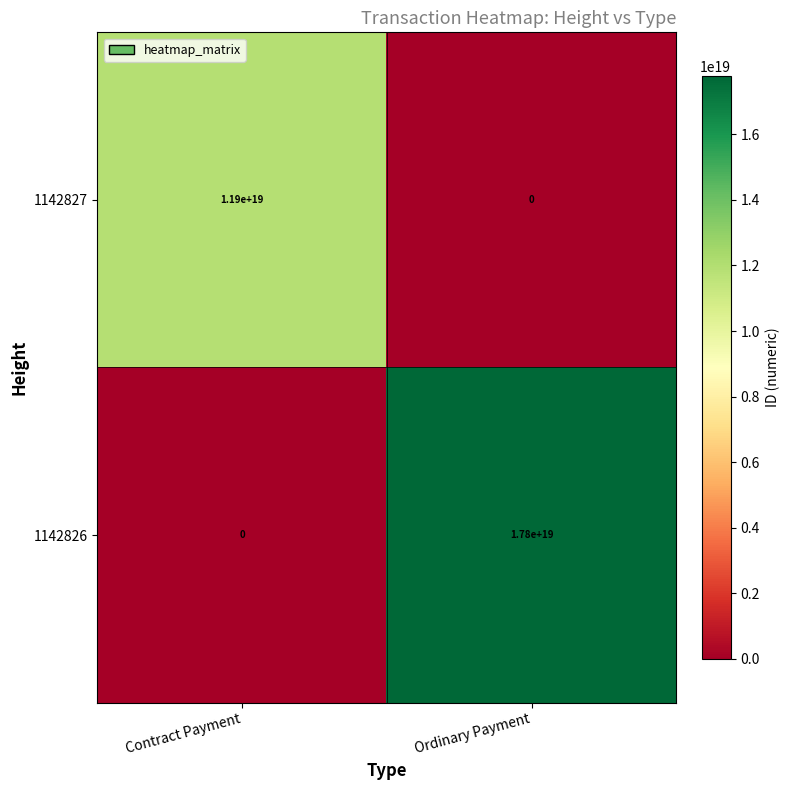

Which series has the largest range (max minus min)?

1142826